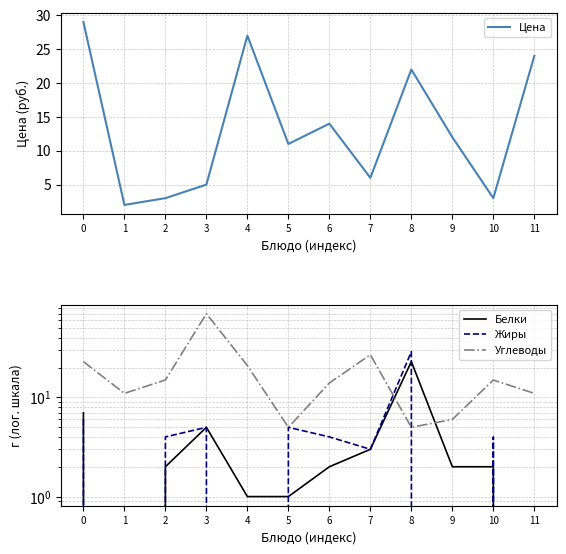

After their last crossing, which series has the higher values: Жиры or Цена?

Цена